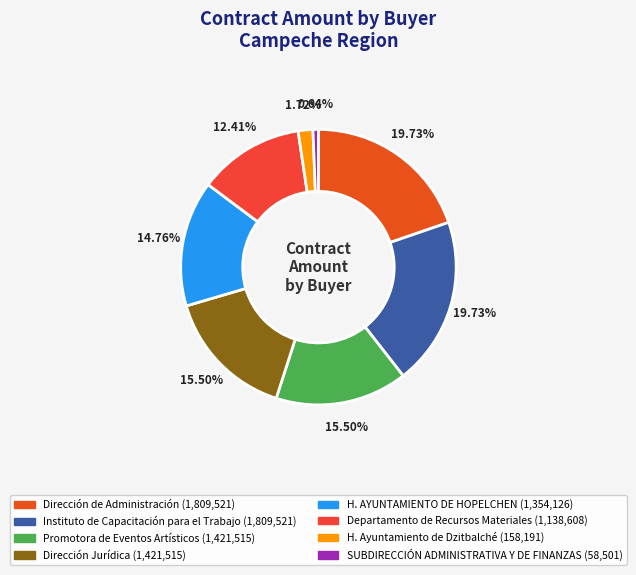

Is it true that H. AYUNTAMIENTO DE HOPELCHEN is 7% of the pie?

False